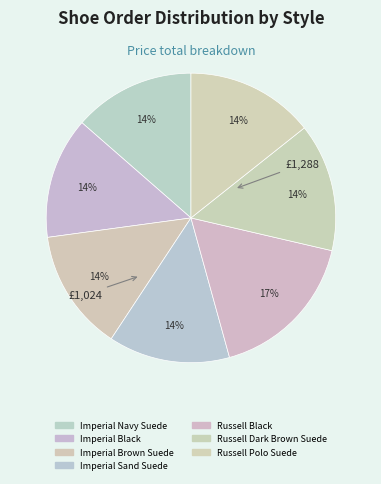

To the nearest percent, what percentage of the pie is Imperial Navy Suede?

14%